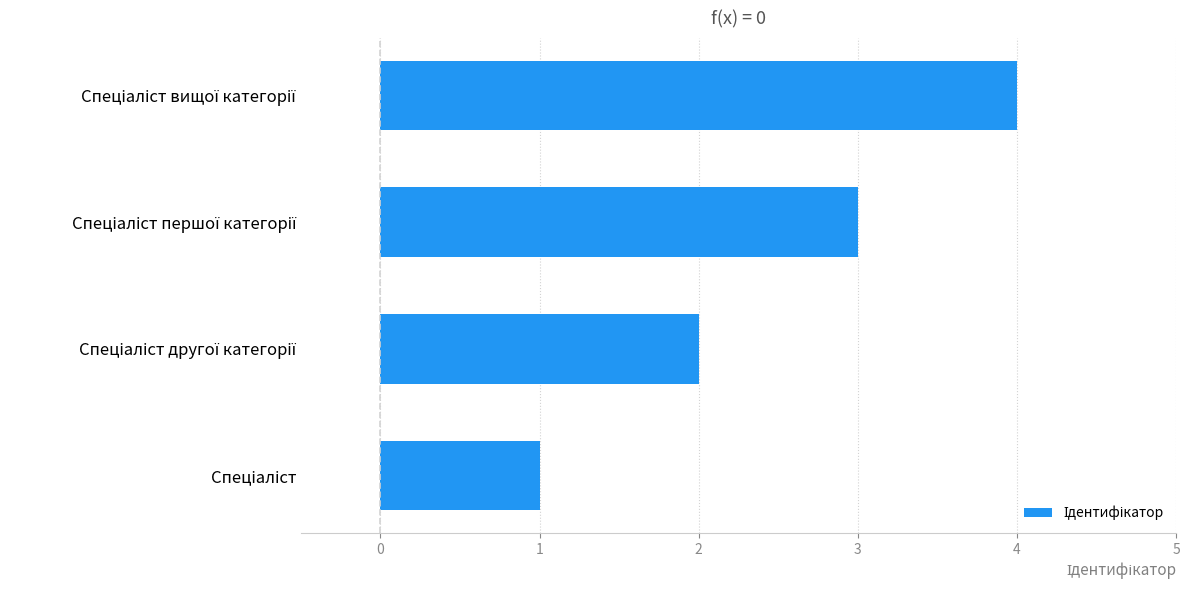

What is the sum of all values?

10